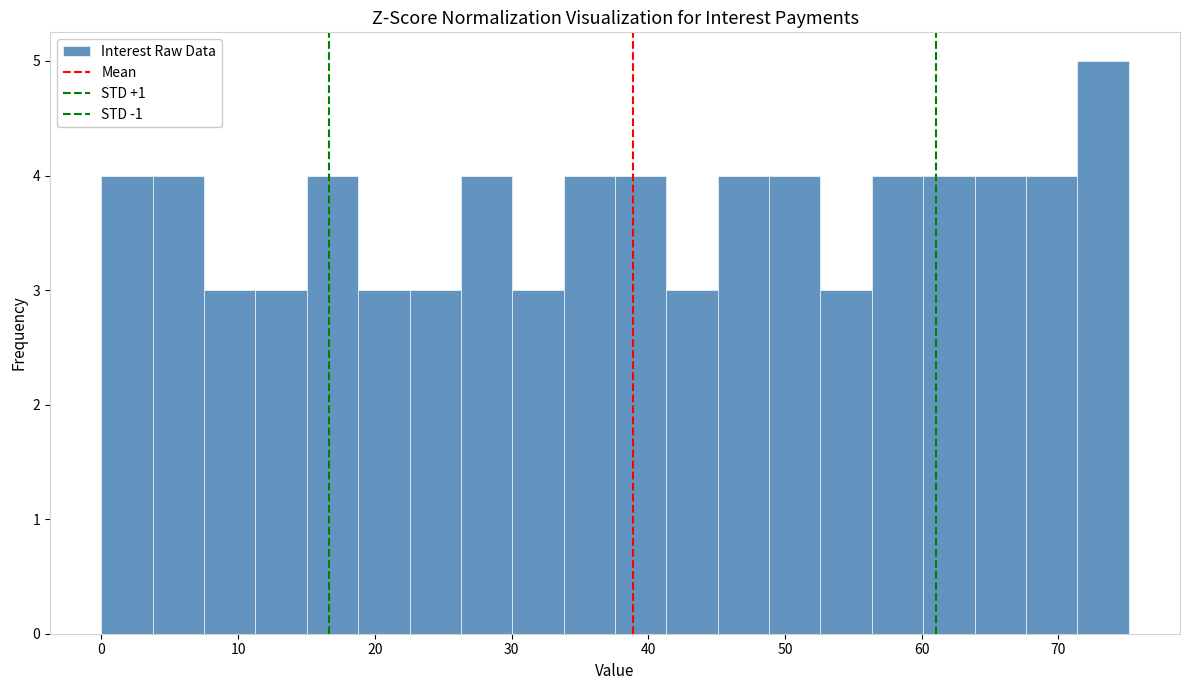

Read against the x-axis, roughly where is the centre of the tallest bar?

73